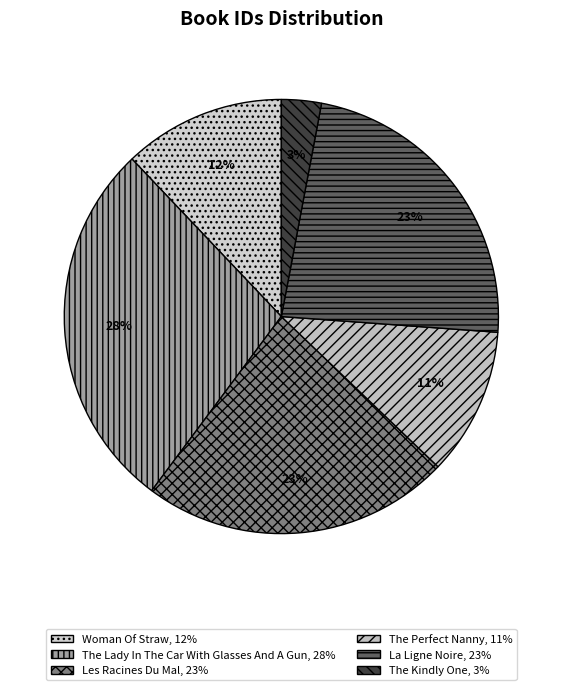

How many slices are in this pie chart?

6